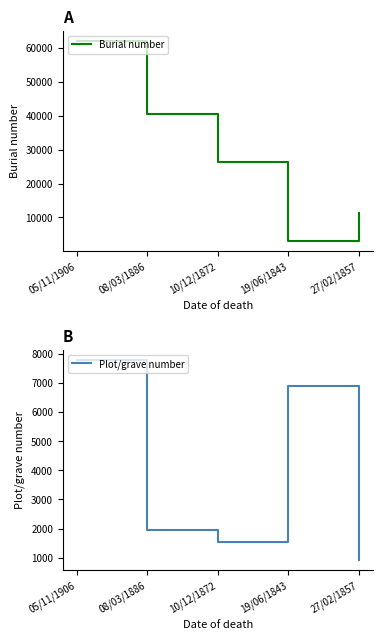

How many lines are shown in the chart?

2